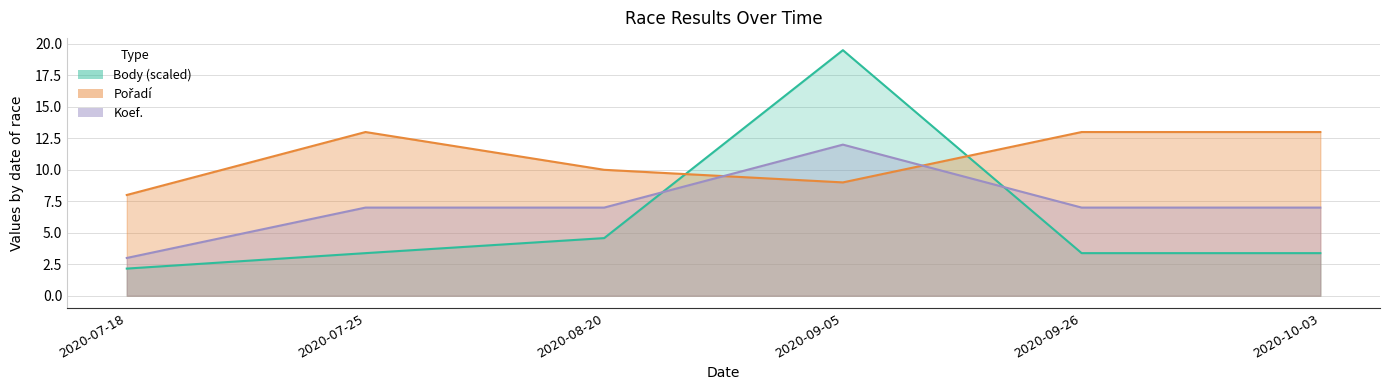

Does the chart have visible grid lines?

Yes